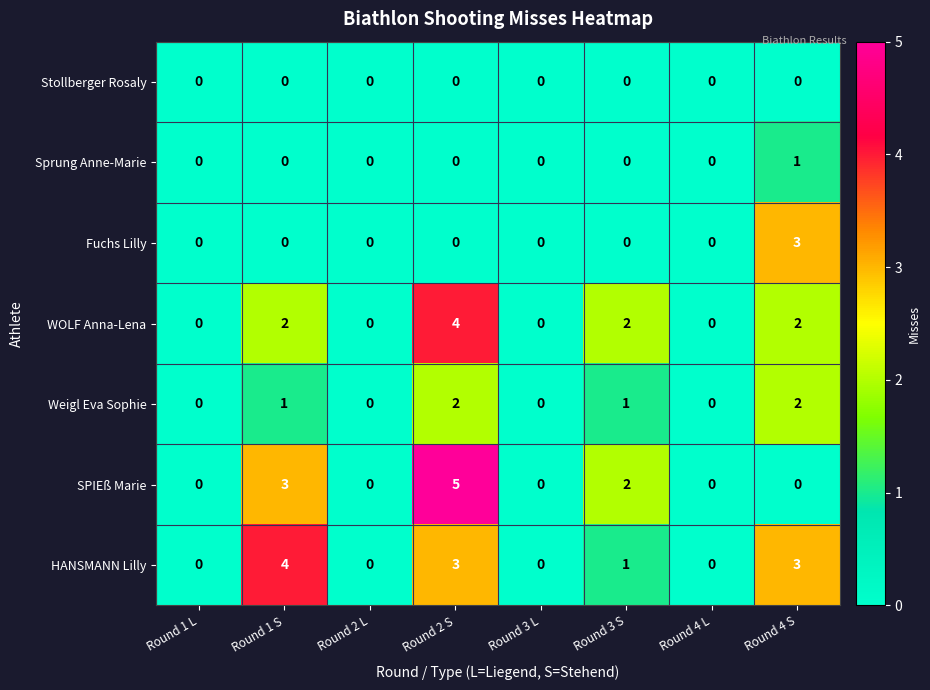

Between Round 3 S and Round 4 S, which series saw the biggest shift?

Fuchs Lilly